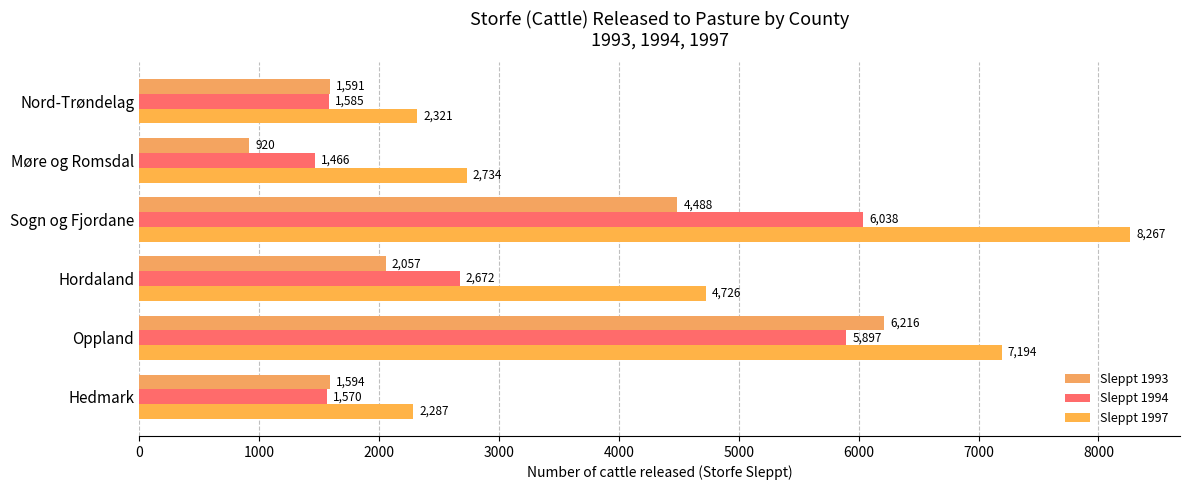

What is the value of the Sleppt 1994 bar at the 6th from the left?

1585